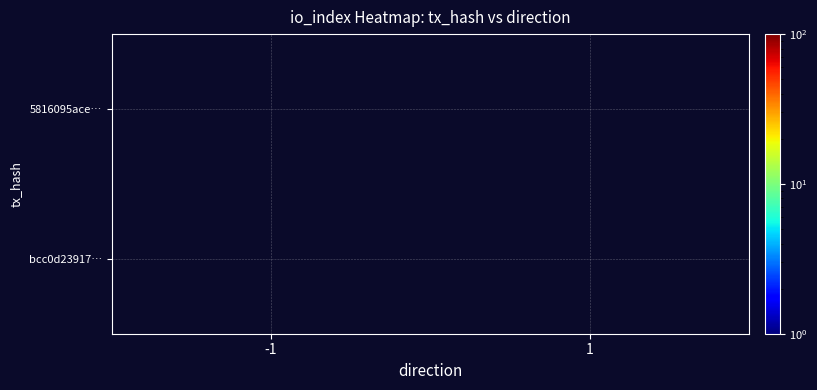

At how many categories does at least one series exceed 16?

1